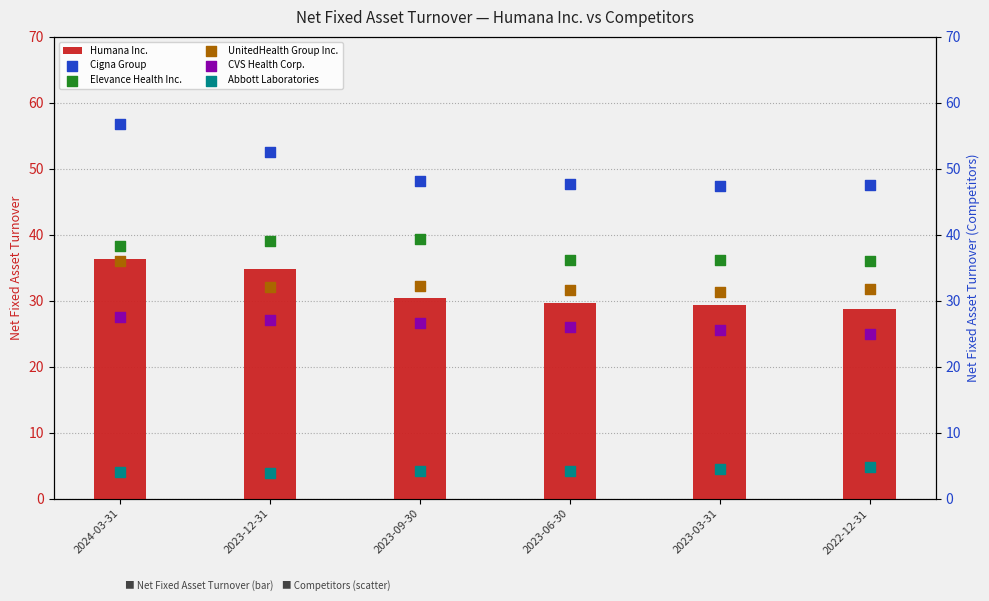

At which category is the sum across all series the highest?

2024-03-31